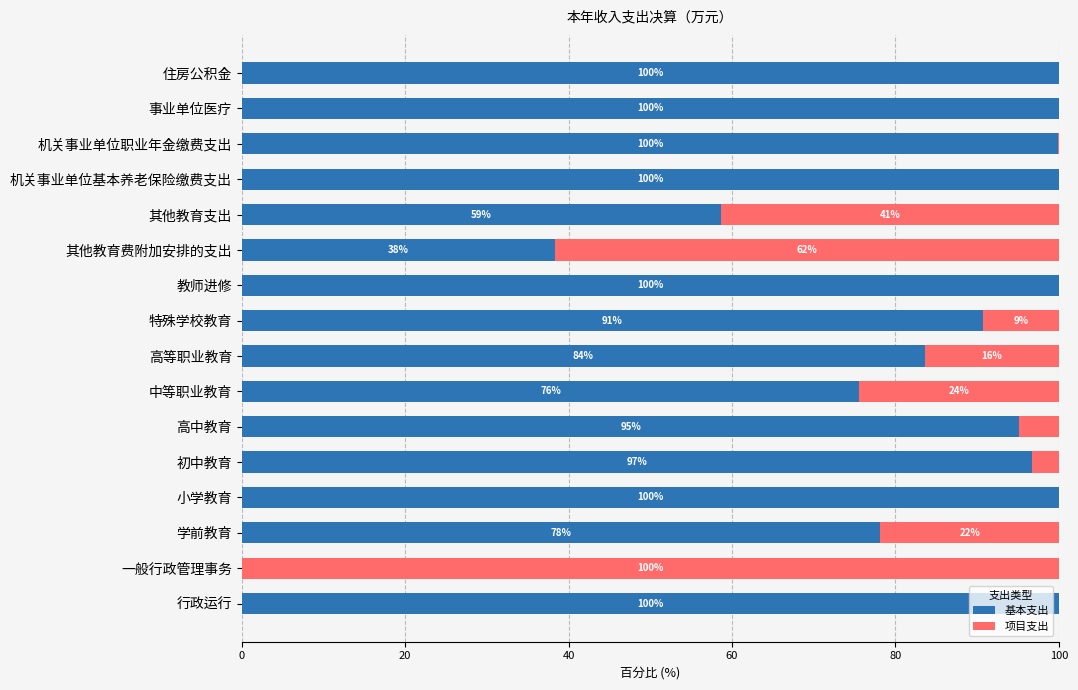

Is it true that 基本支出 equals 112.5 at 高等职业教育?

False